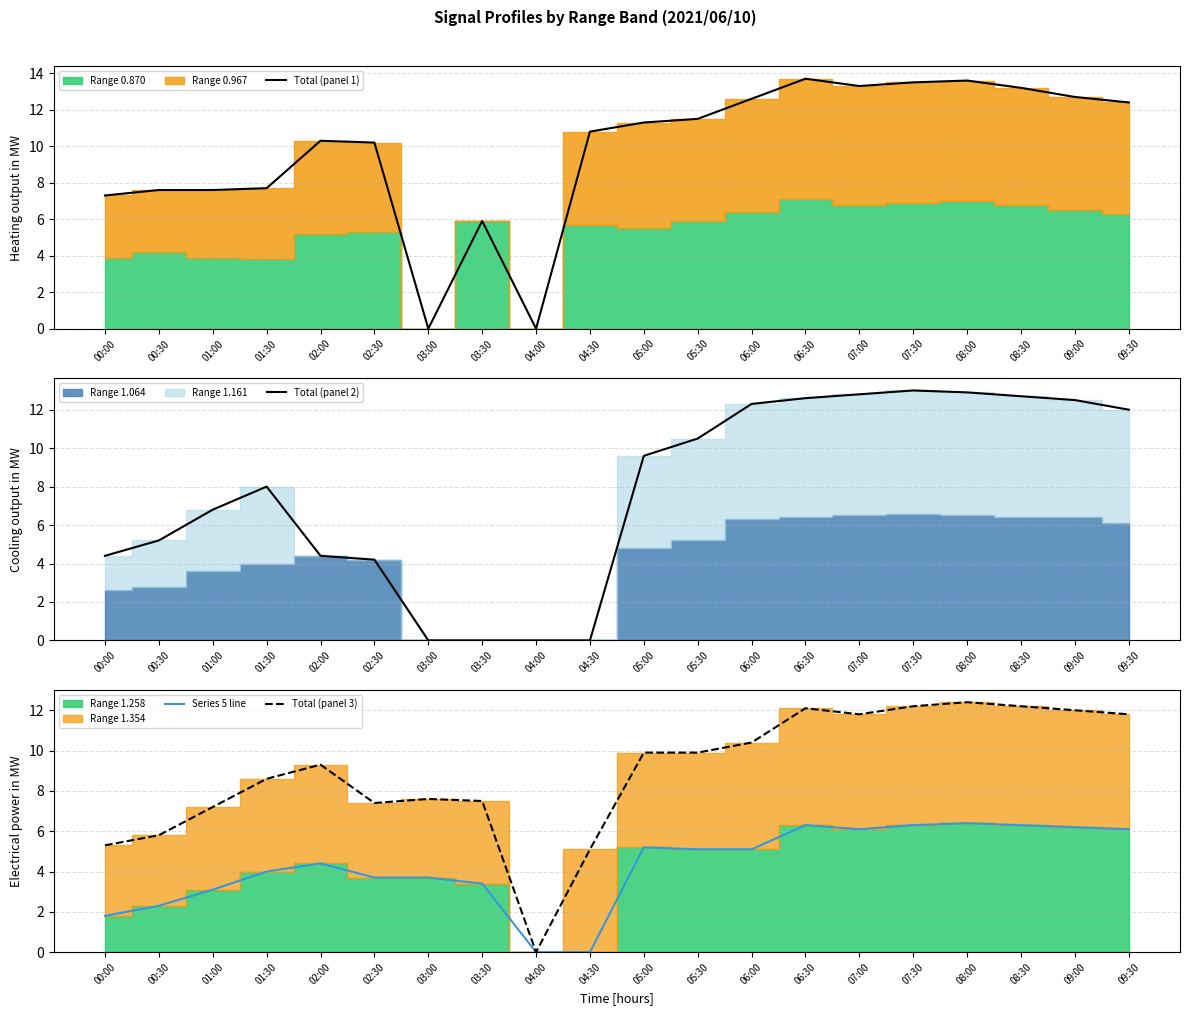

Does the chart display data point markers on the line(s)?

No